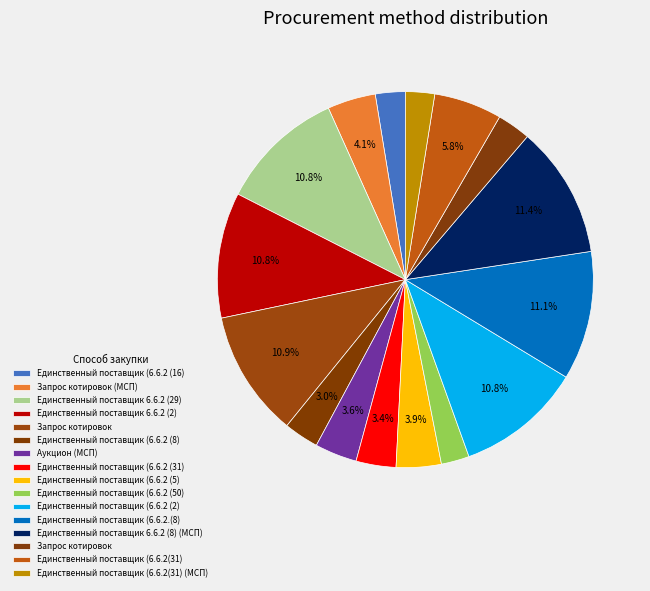

How many segments does this pie chart have?

16